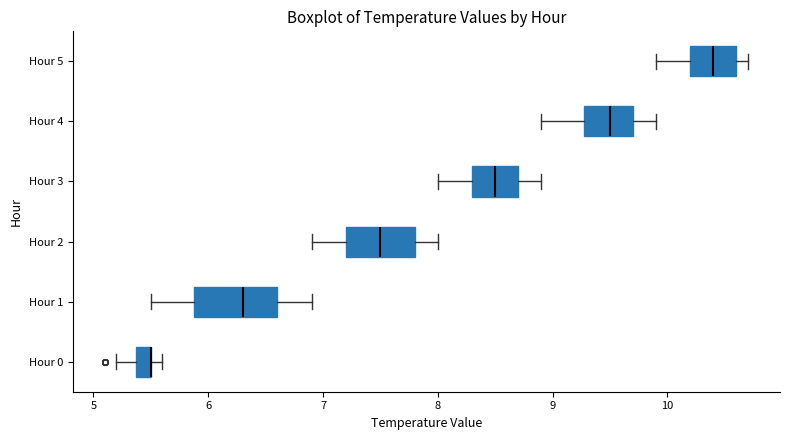

Where is the left edge of the box for Hour 3 on the x-axis? The values are not printed on the chart, so give them approximately, as read against the axis.

8.3